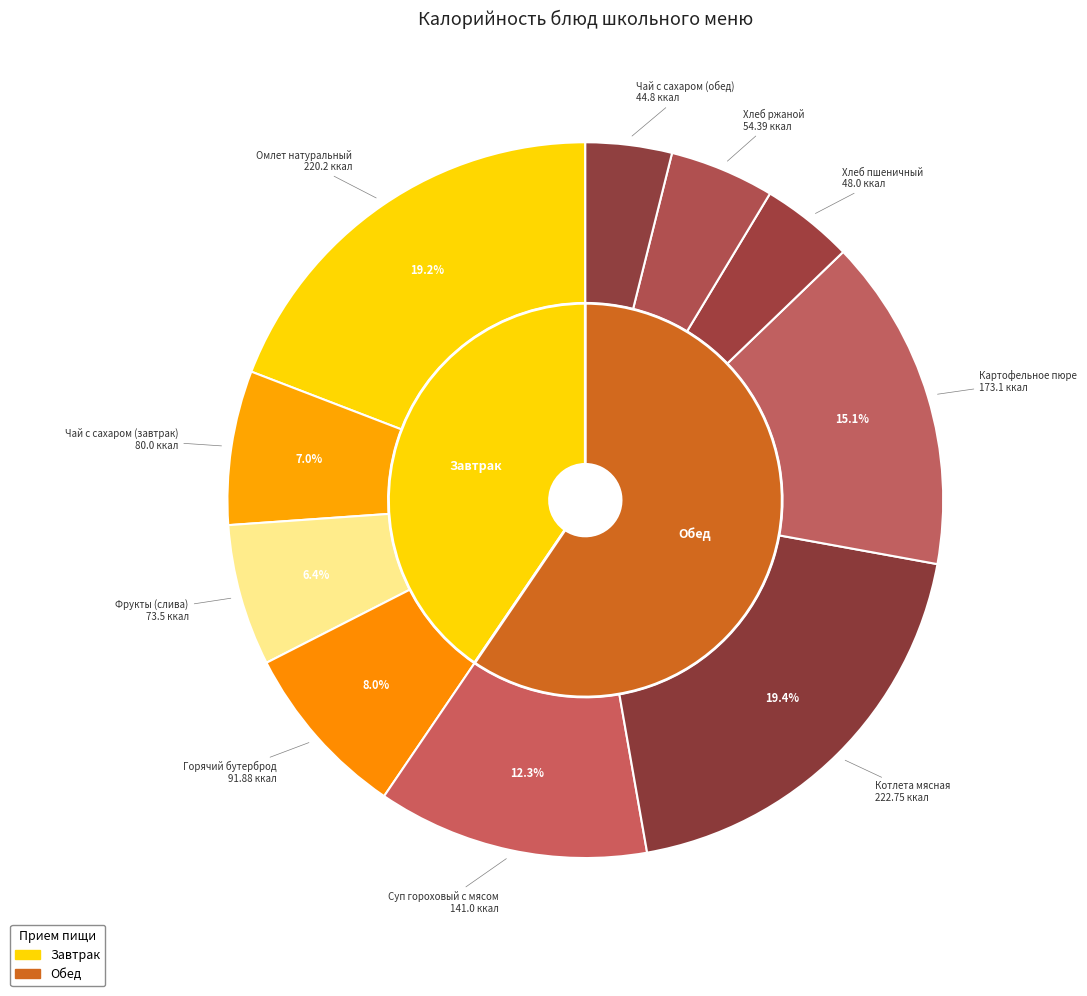

Approximately how many times larger is the value at Чай с сахаром (обед) compared to Фрукты (слива)?

0.6